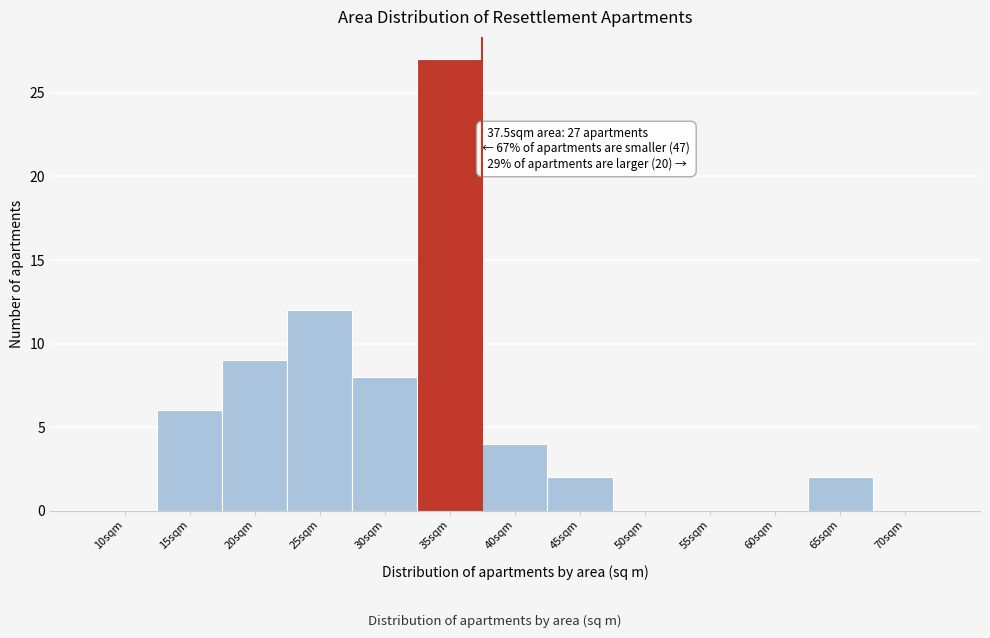

Reading right to left, extract all data points from this chart.

70sqm=0	65sqm=2	60sqm=0	55sqm=0	50sqm=0	45sqm=2	40sqm=4	35sqm=27	30sqm=8	25sqm=12	20sqm=9	15sqm=6	10sqm=0